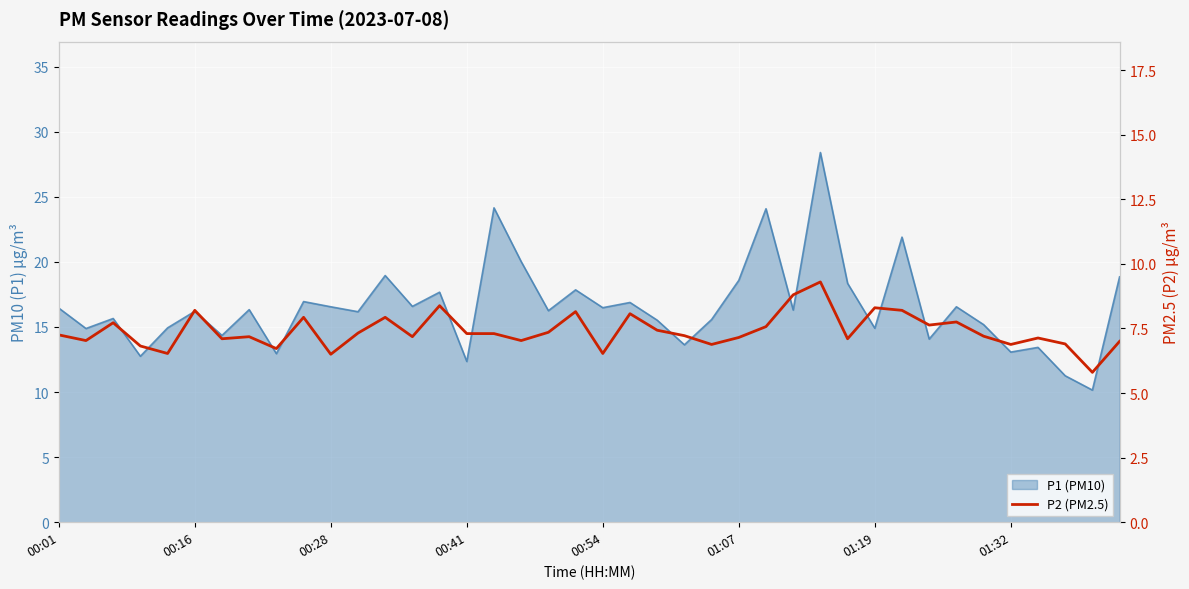

How many lines are shown in the chart?

1